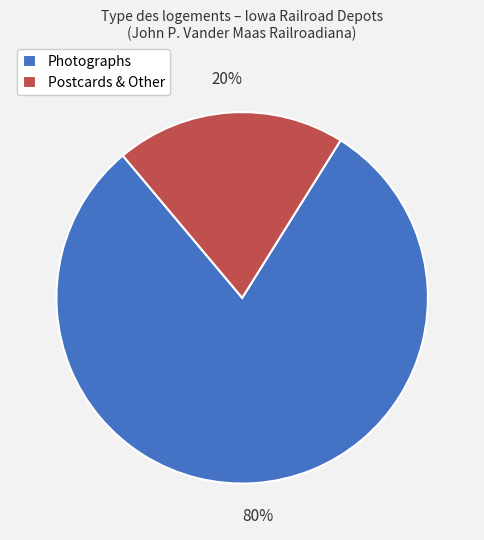

Count the number of slices in the pie.

2